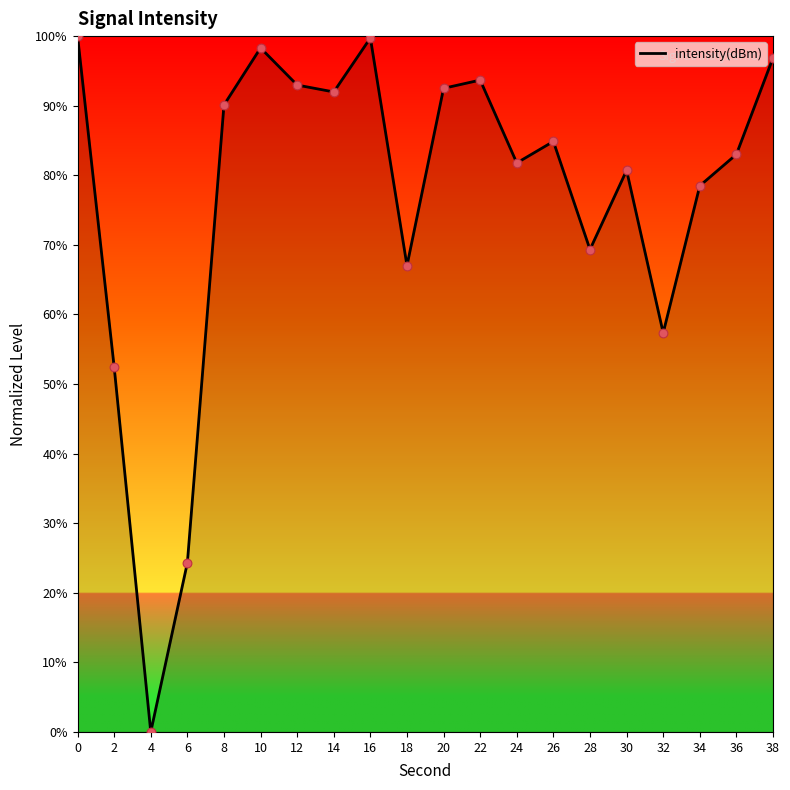

Approximately how many times larger is the value at 28 compared to 0?

0.7